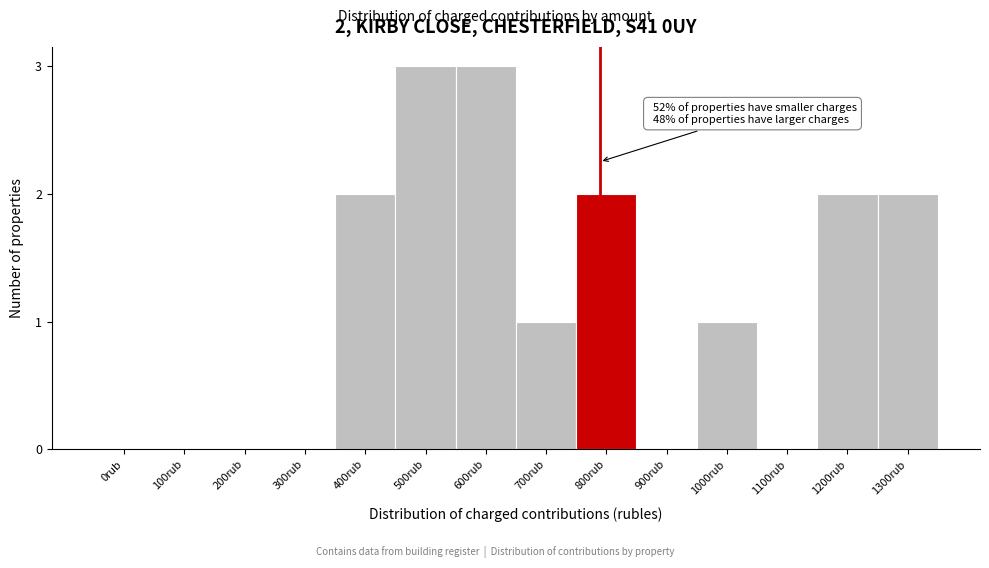

Reading left to right, list all the values displayed in this chart.

0rub=0	100rub=0	200rub=0	300rub=0	400rub=2	500rub=3	600rub=3	700rub=1	800rub=2	900rub=0	1000rub=1	1100rub=0	1200rub=2	1300rub=2